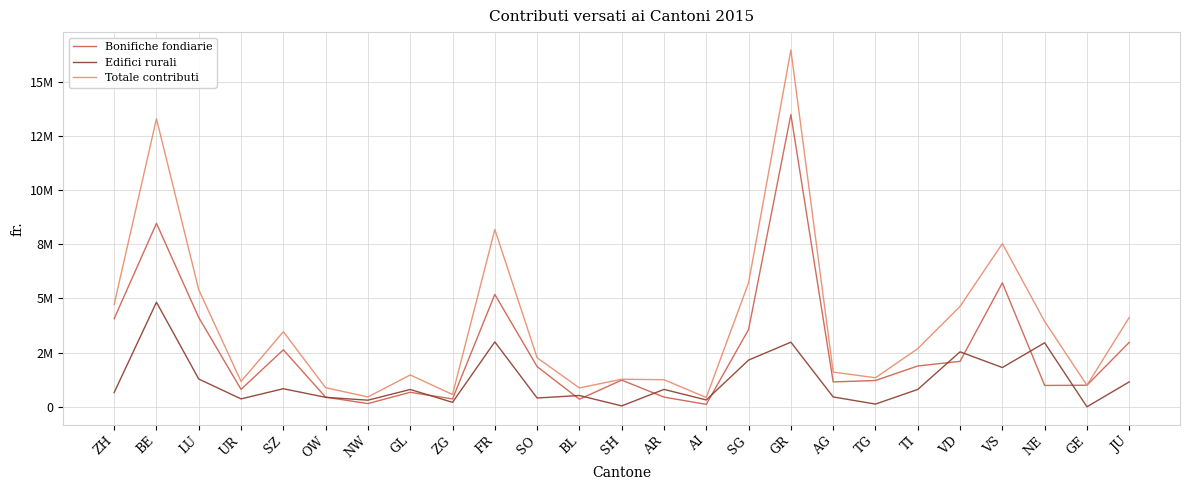

What is the total value across all series at BE?

26570550